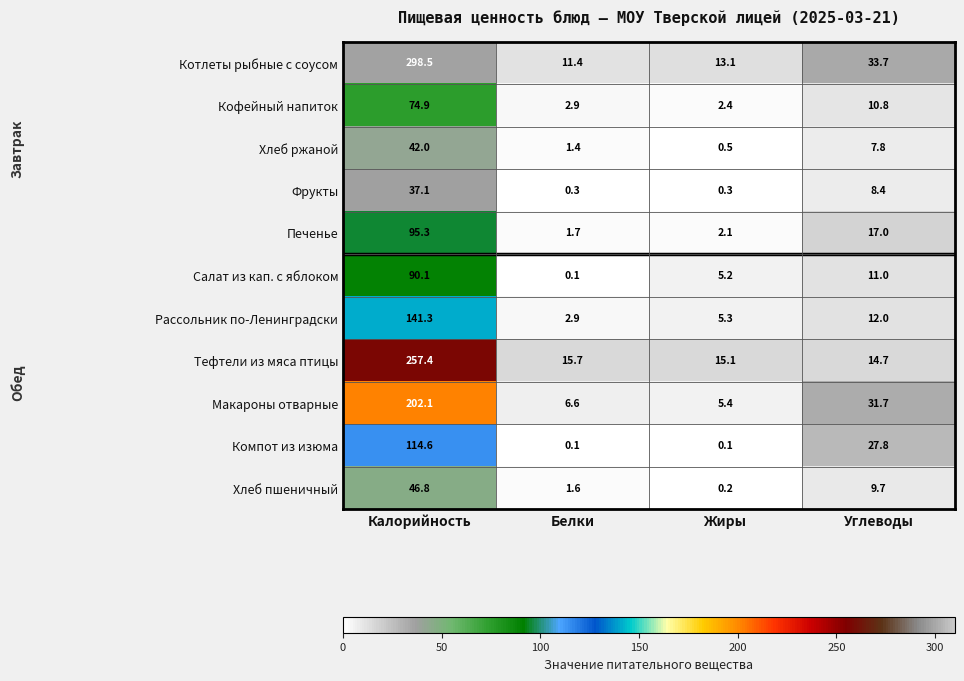

At which category is the sum across all series the highest?

Калорийность